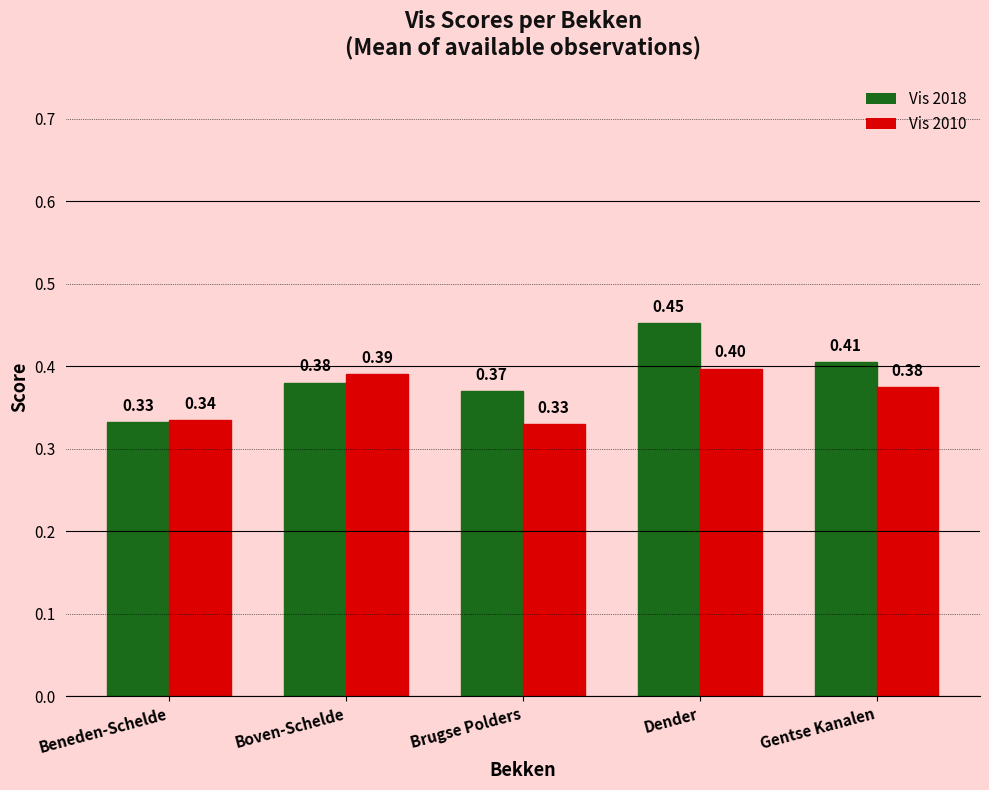

Rank the series at Boven-Schelde from lowest to highest value.

Vis 2018, Vis 2010